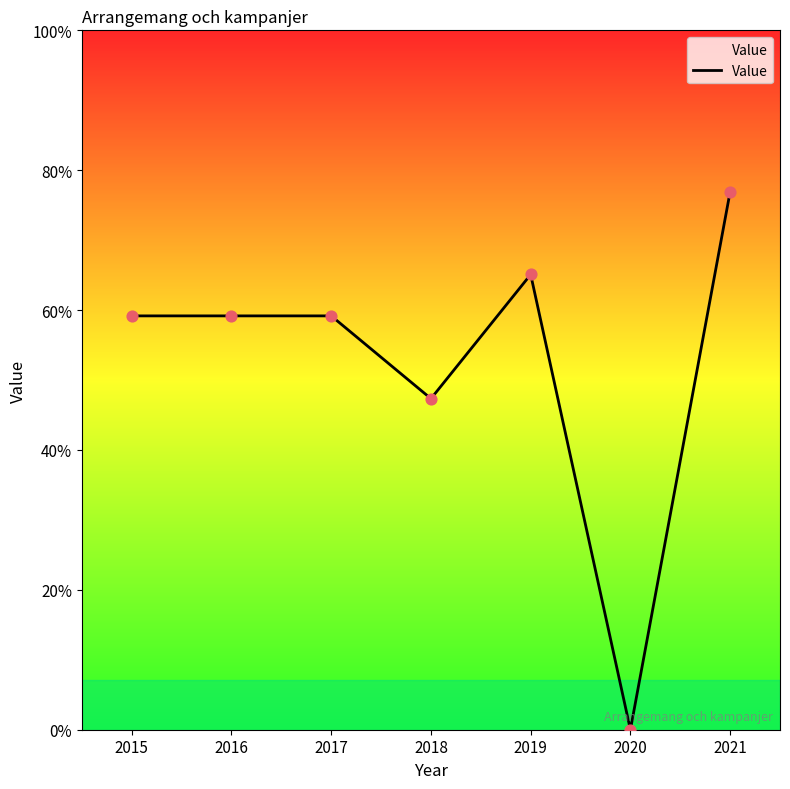

Does the chart have visible grid lines?

No